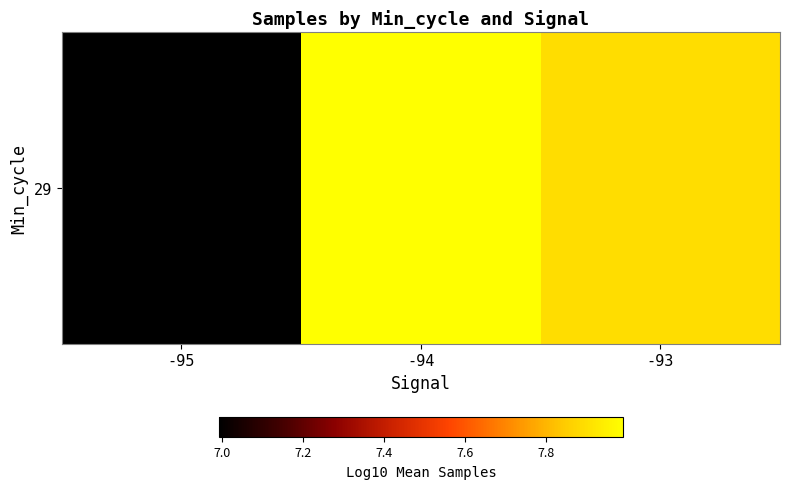

What is the minimum value shown in the chart?

7.0